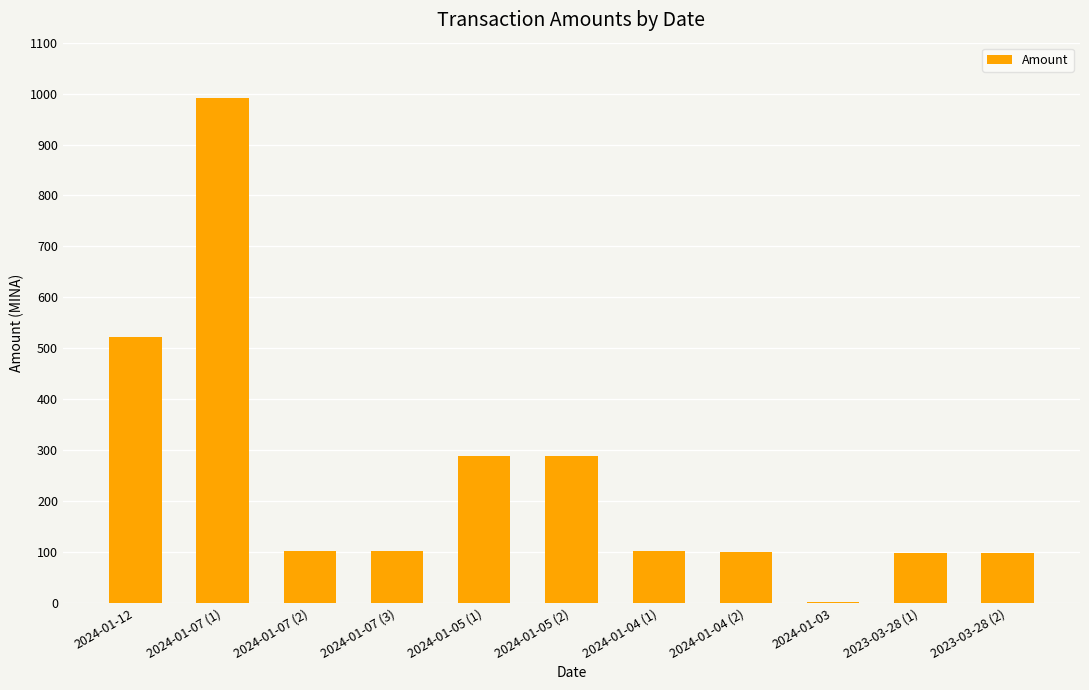

What is the ratio of the value at 2024-01-12 to the value at 2024-01-04 (1)?

5.2